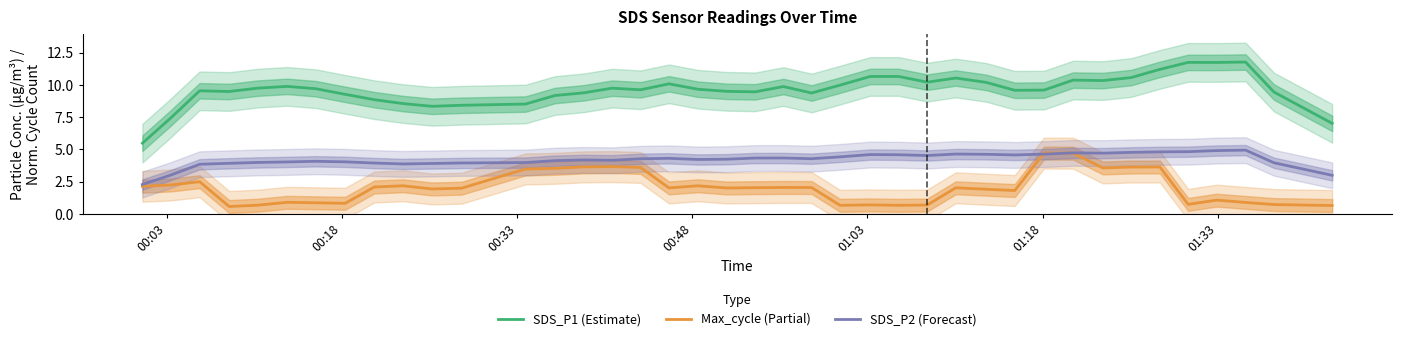

What is the minimum value for SDS_P1 (Estimate)?

5.5